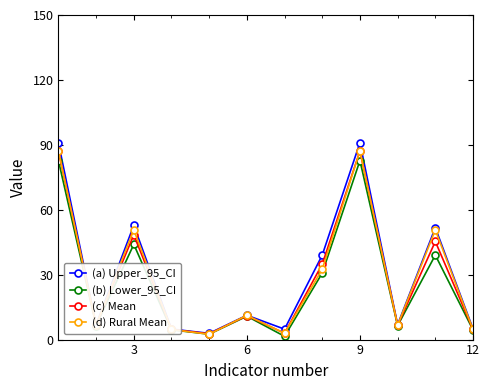

How many distinct data groups are displayed?

4